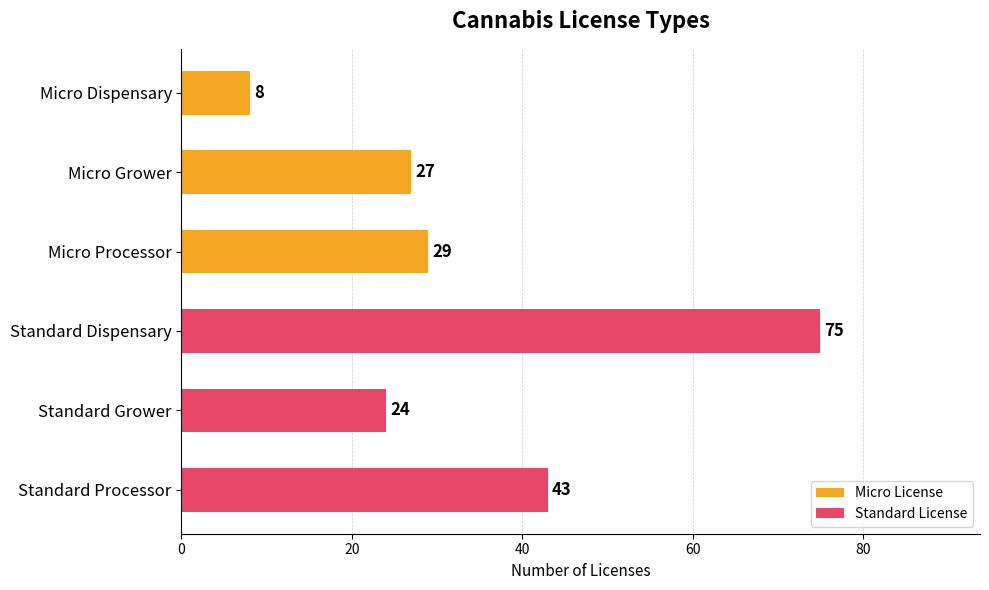

What is the average value?

34